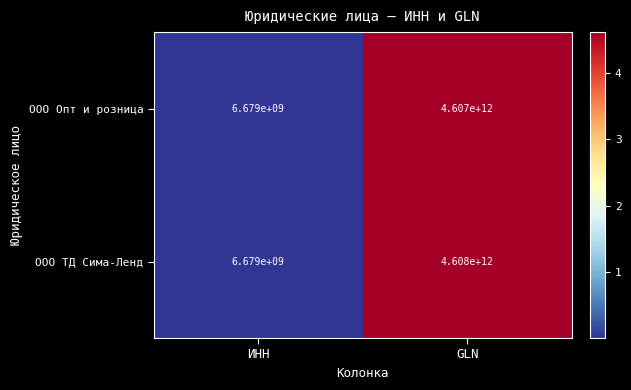

List the series in order of their overall mean, highest first.

ООО ТД Сима-Ленд, ООО Опт и розница